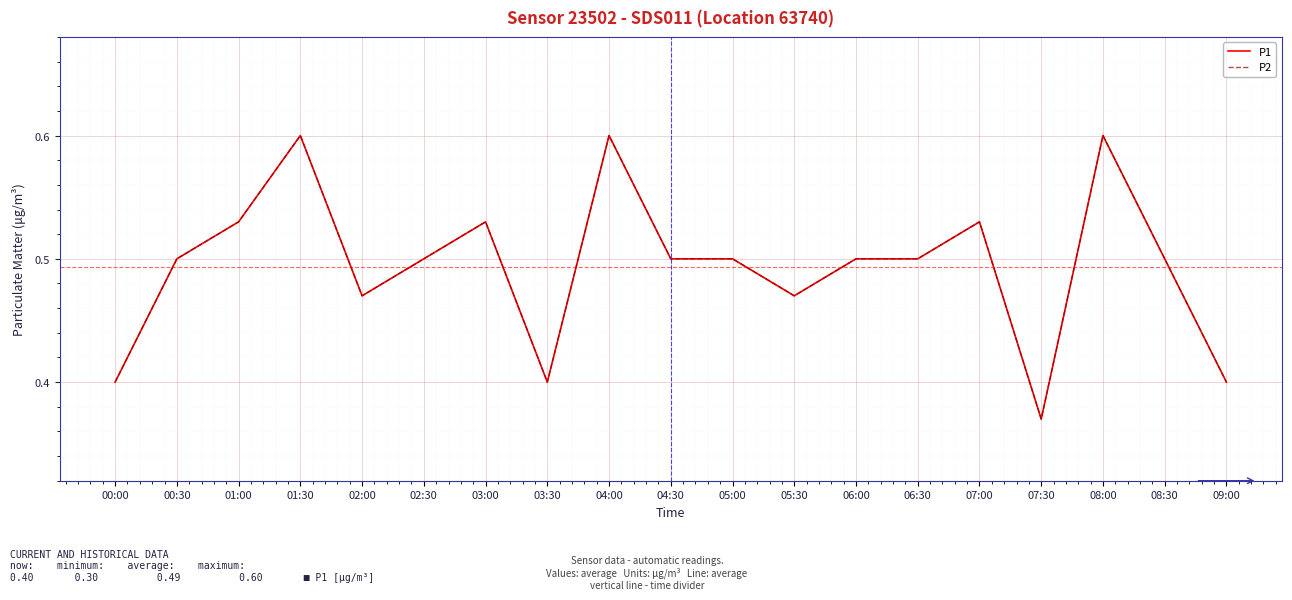

Is it true that P2 equals 0.8 at 07:00?

False